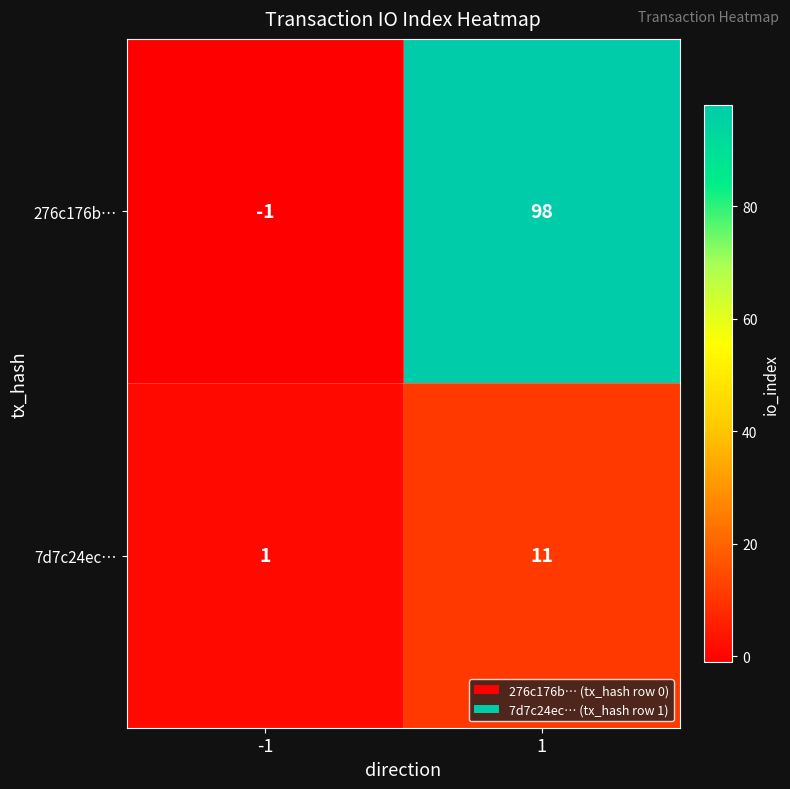

Between -1 and 1, which series saw the biggest shift?

276c176b…